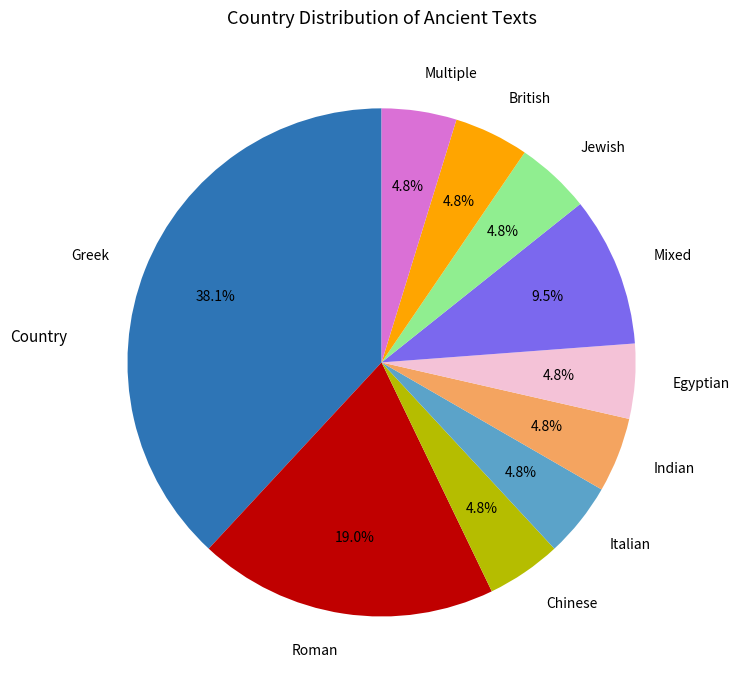

How many slices are in this pie chart?

10